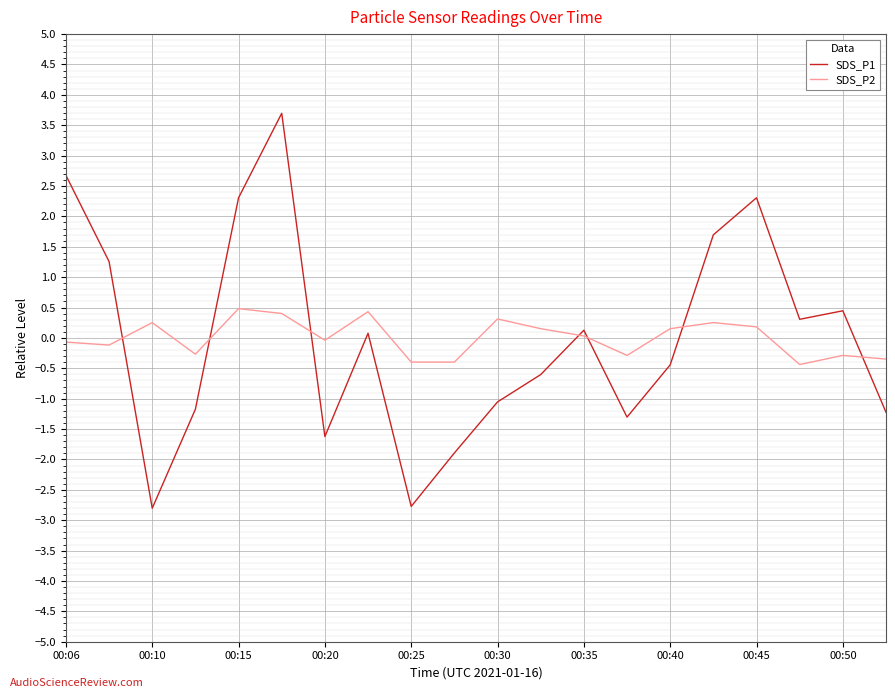

How many lines are shown in the chart?

2